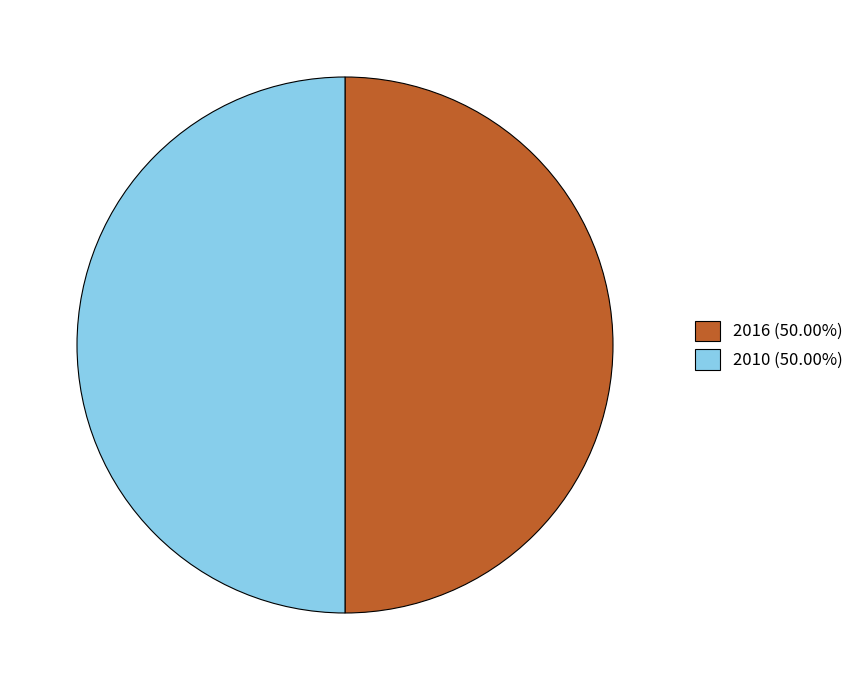

Is it true that 2016 is 62% of the pie?

False